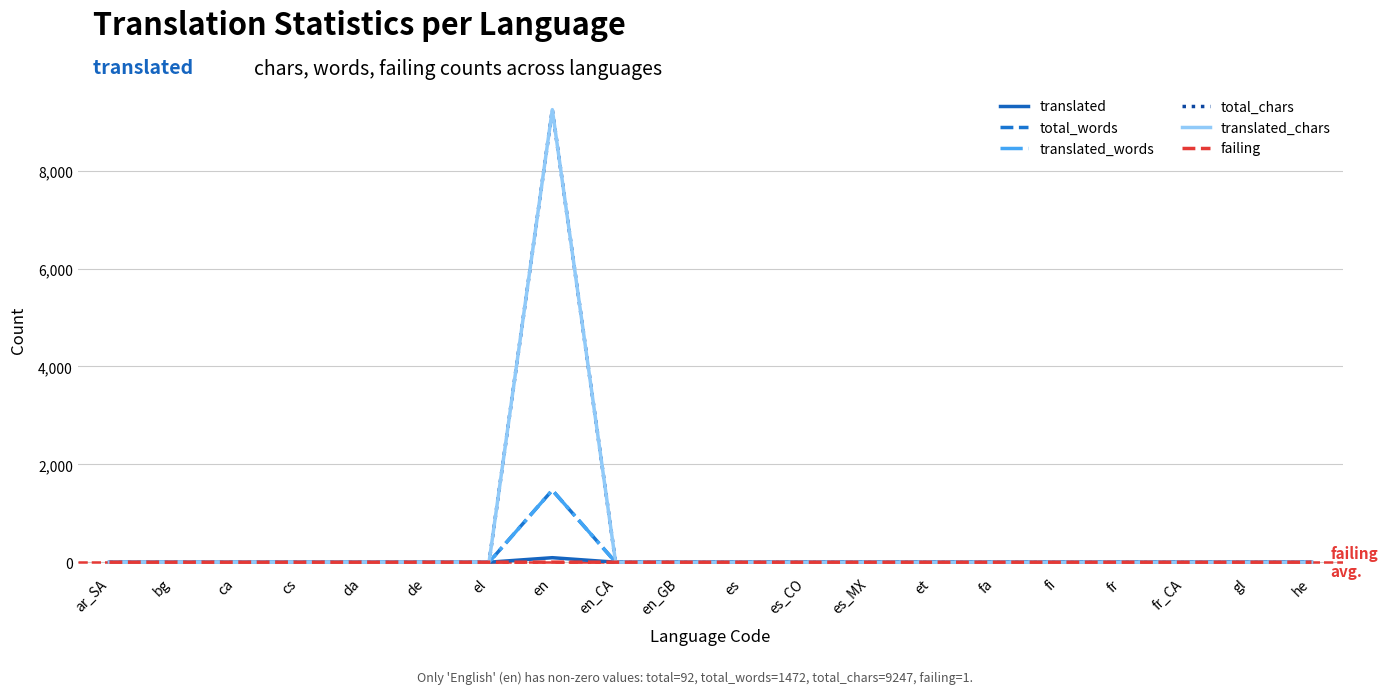

What is the maximum value shown in the chart?

9247